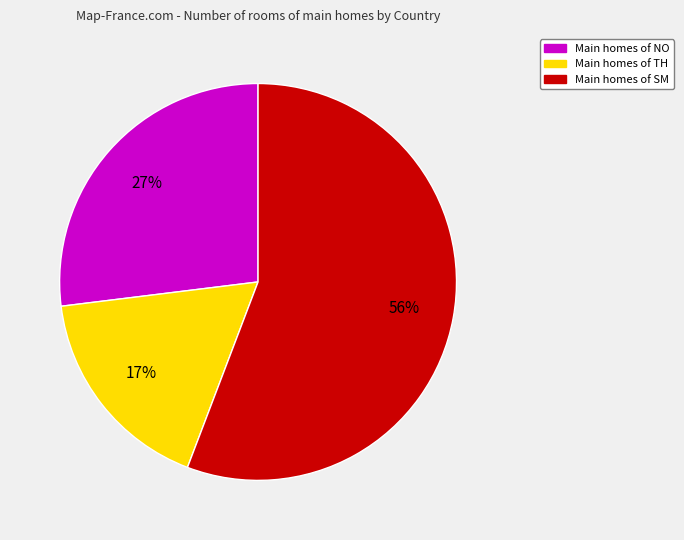

To the nearest percent, what is the average slice percentage?

33%